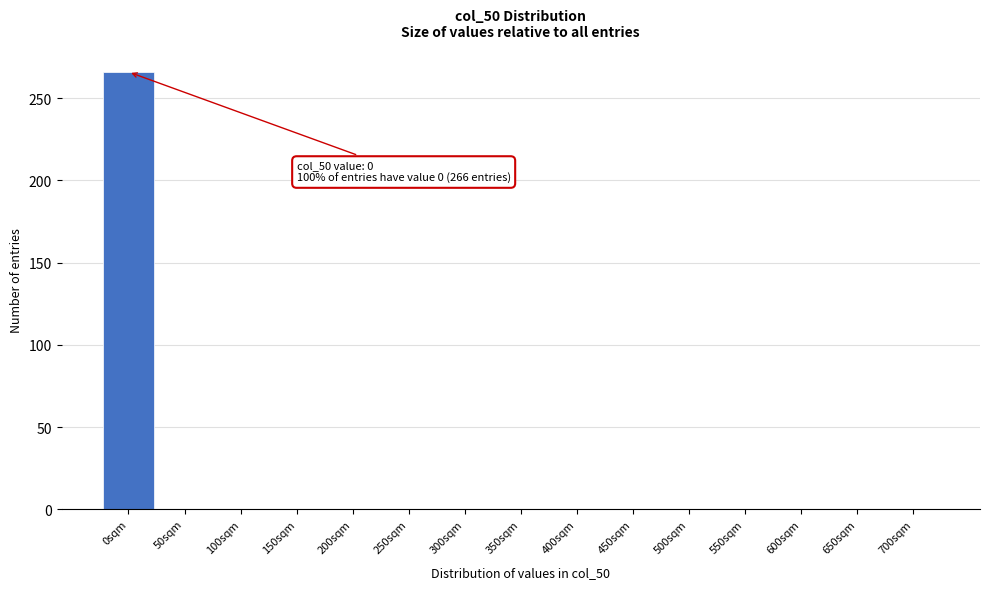

Reading left to right, list all the values displayed in this chart.

0sqm=266	50sqm=0	100sqm=0	150sqm=0	200sqm=0	250sqm=0	300sqm=0	350sqm=0	400sqm=0	450sqm=0	500sqm=0	550sqm=0	600sqm=0	650sqm=0	700sqm=0